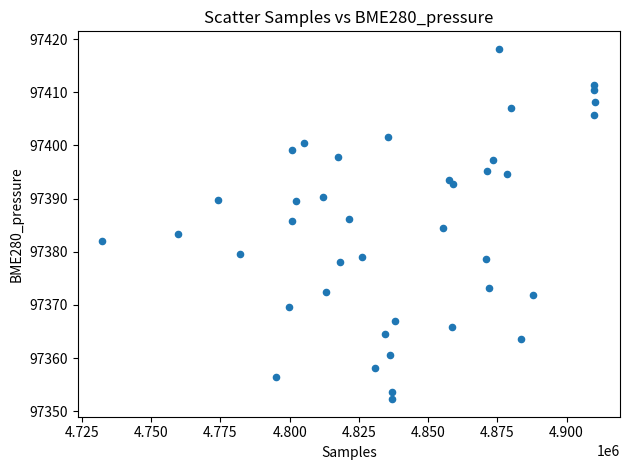

What is the range of Y values (max minus min)?

65.9